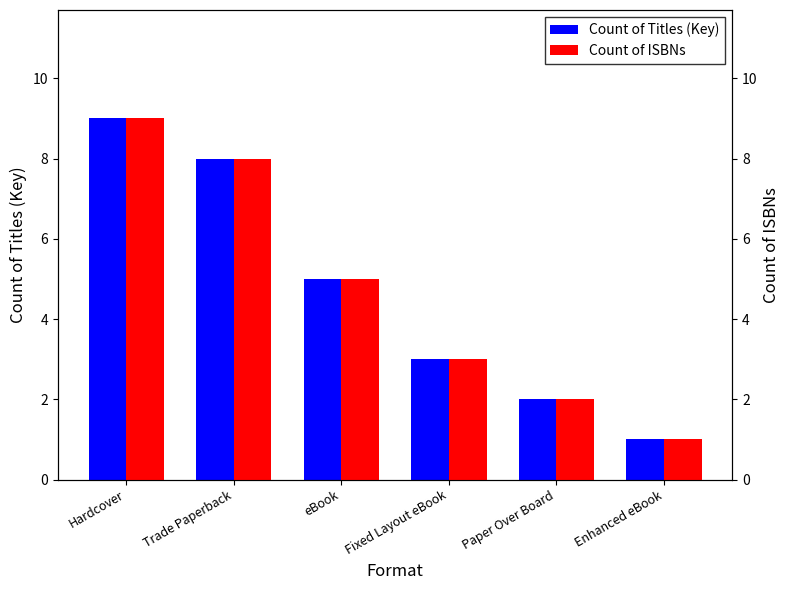

Reading left to right, transcribe all the data shown in this chart.

Count of Titles (Key): 9	8	5	3	2	1
Count of ISBNs: 9	8	5	3	2	1